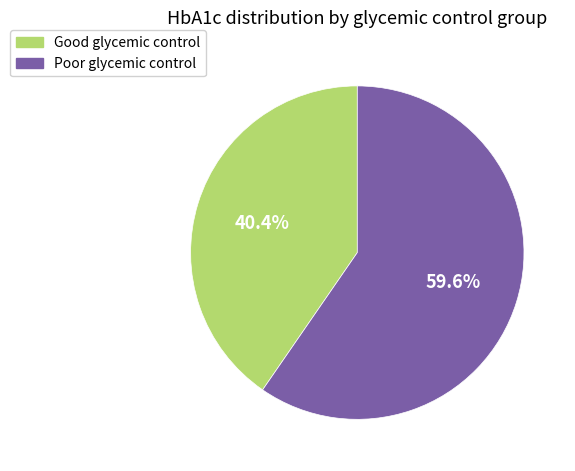

Which has a higher value, Good glycemic control or Poor glycemic control?

Poor glycemic control